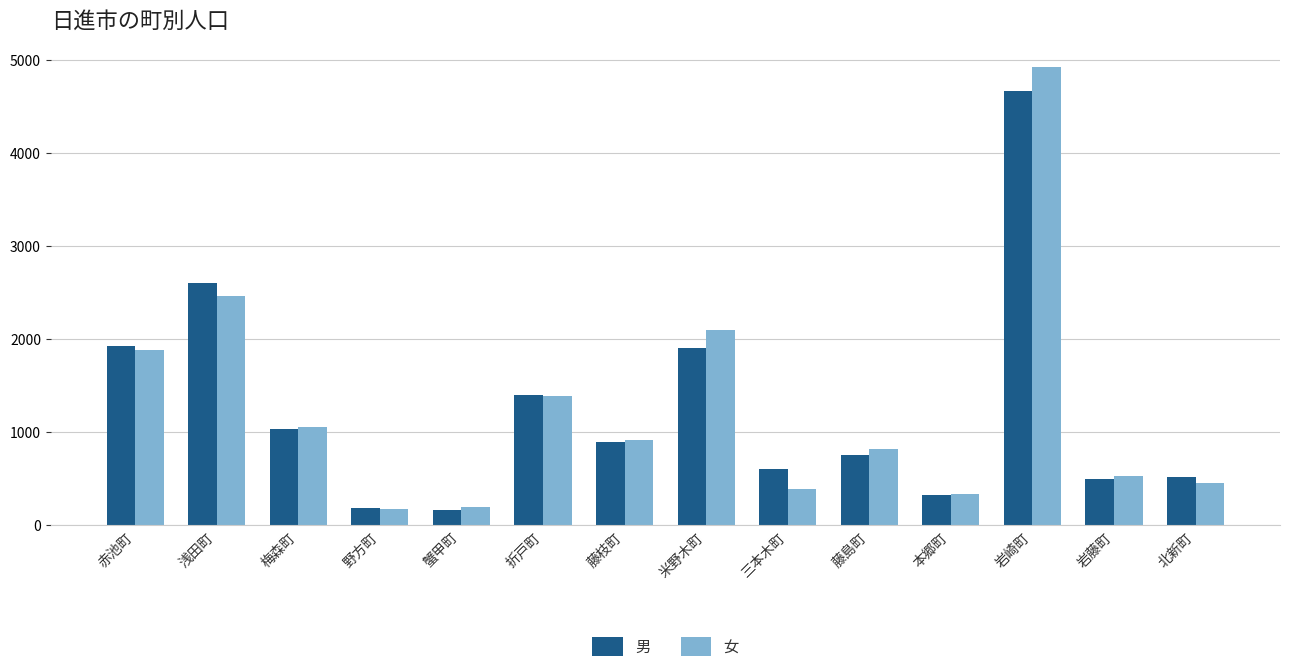

What is the label of the 14th bar from the right?

赤池町